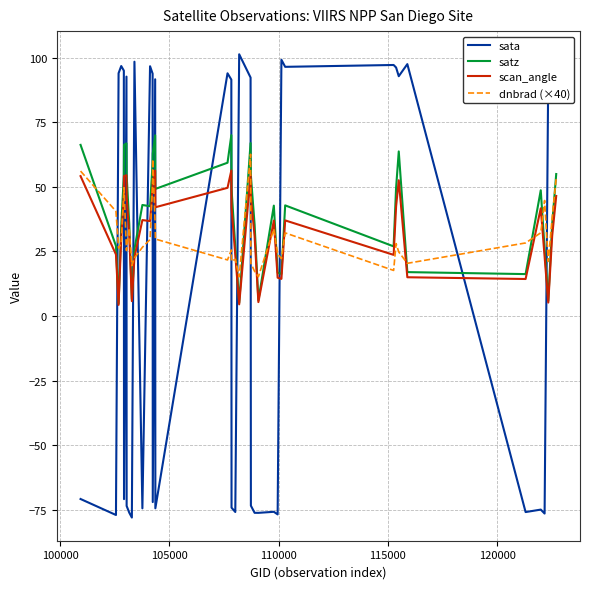

What is the minimum value shown in the chart?

-78.1